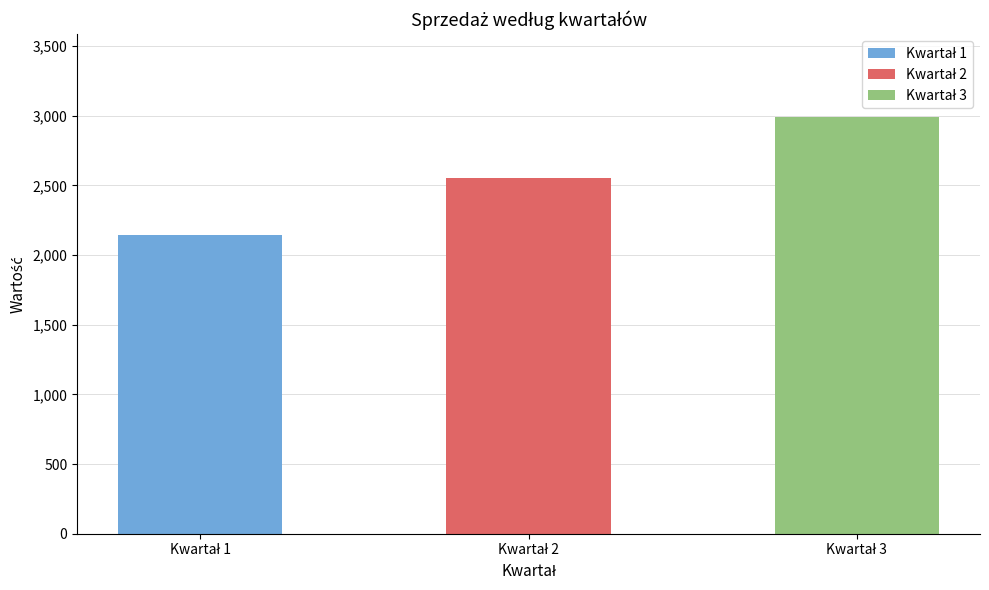

What is the change in value from Kwartał 1 to Kwartał 2?

+409